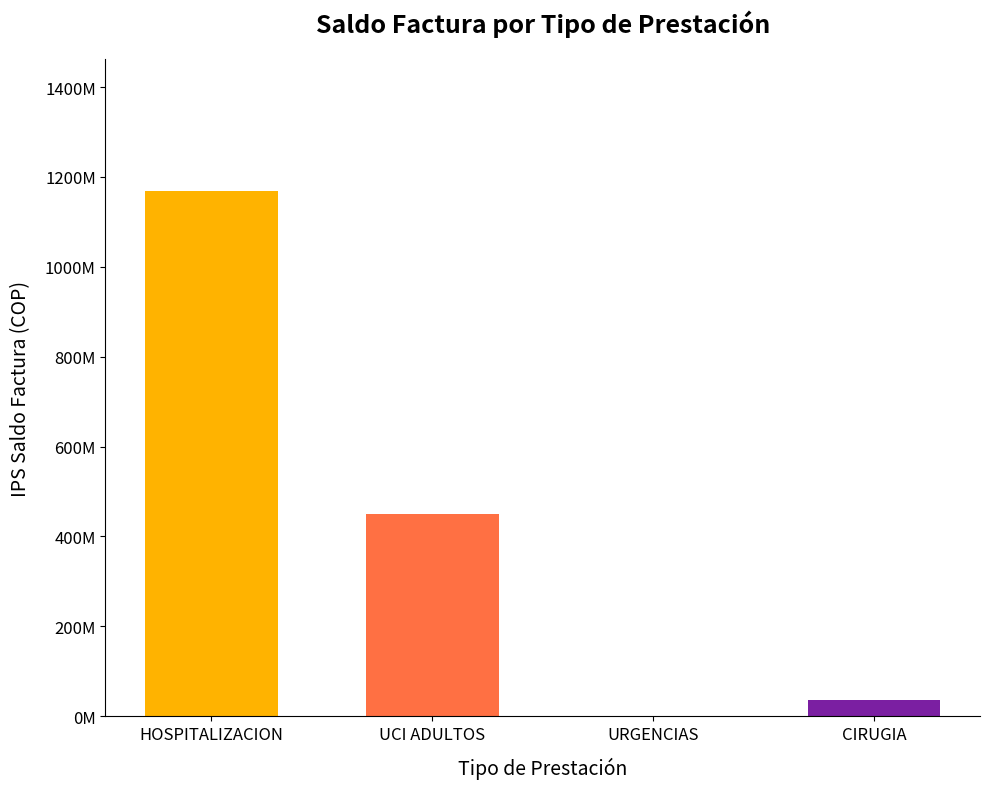

List the labels in order of value, largest first.

HOSPITALIZACION, UCI ADULTOS, CIRUGIA, URGENCIAS